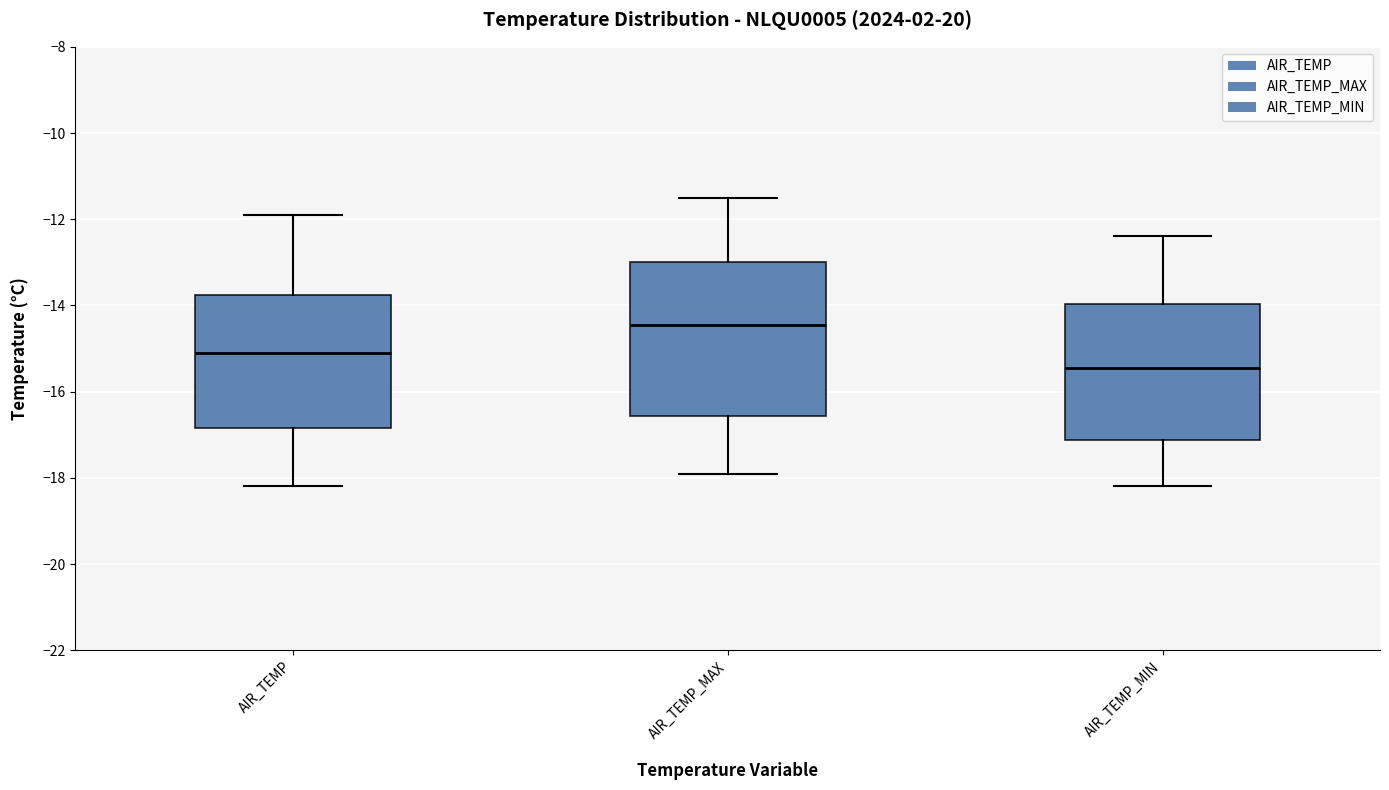

Comparing the boxes themselves (not the whiskers), which one is the tallest?

AIR_TEMP_MAX